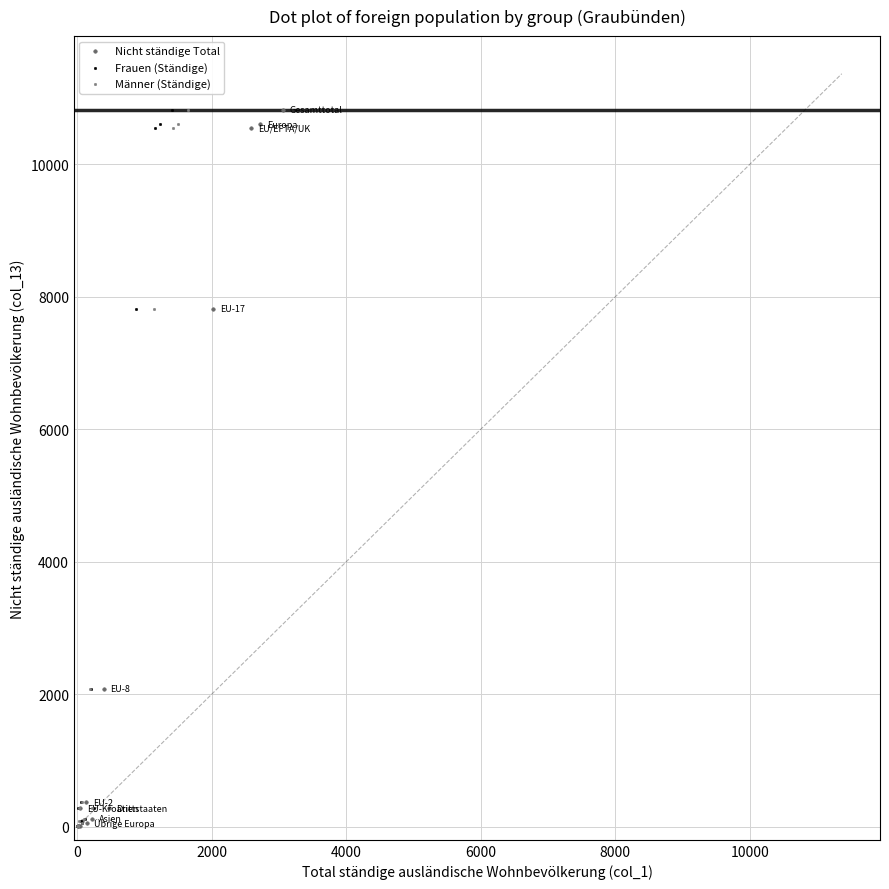

What are all the series names shown in the legend?

Nicht ständige Total, Frauen (Ständige), Männer (Ständige)